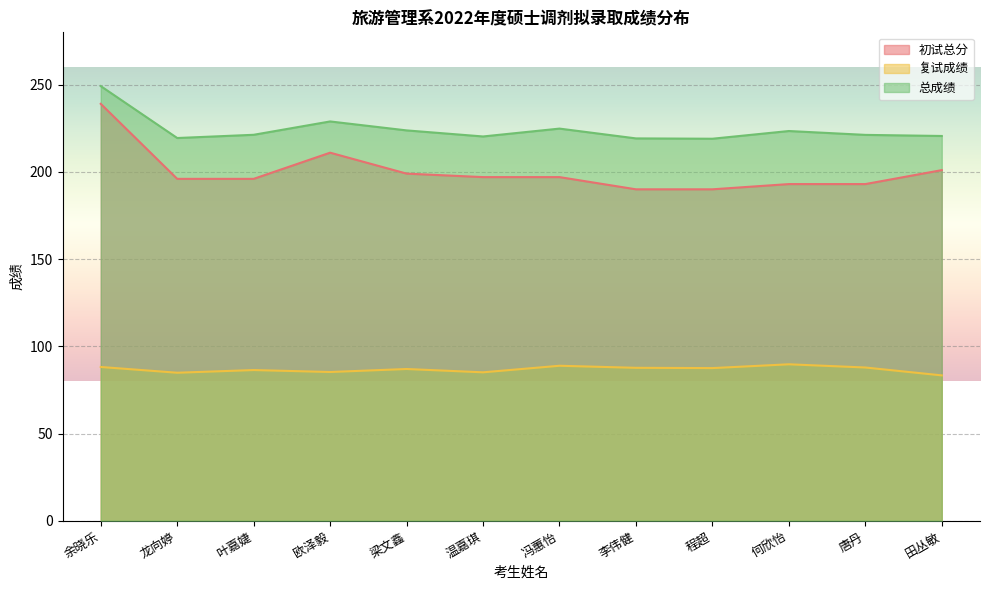

True or false: 初试总分 and 复试成绩 intersect in this chart.

False